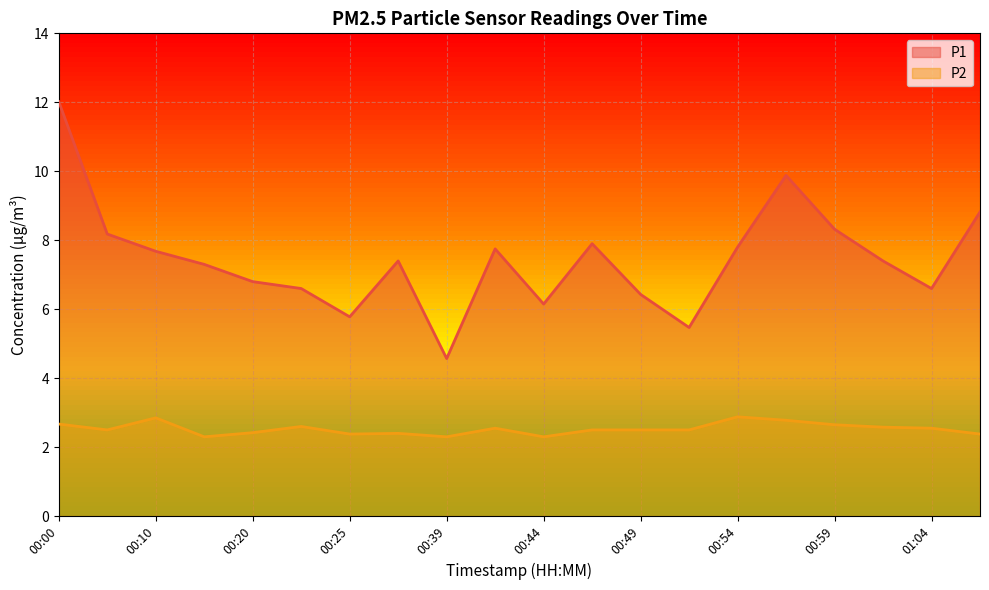

Rank the series at 00:20 from highest to lowest value.

P1, P2